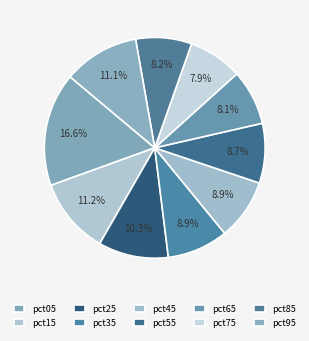

Rank the categories by value from highest to lowest.

pct05, pct15, pct95, pct25, pct35, pct45, pct55, pct85, pct65, pct75